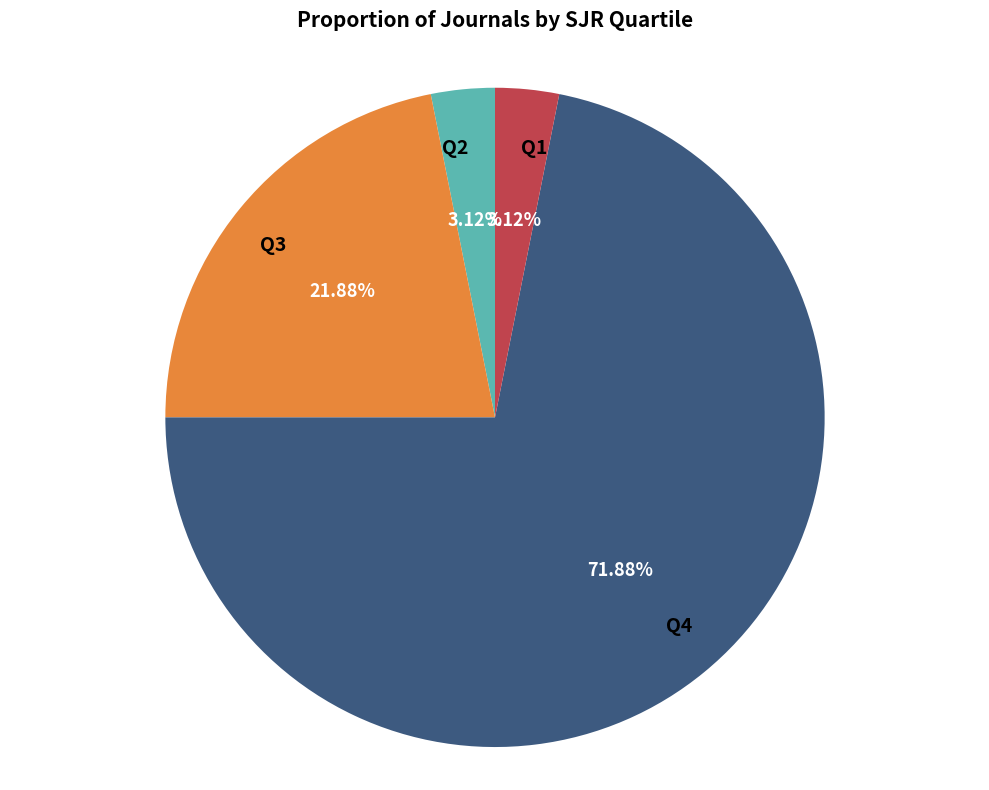

What percentage is the Q4 slice, to the nearest percent?

72%